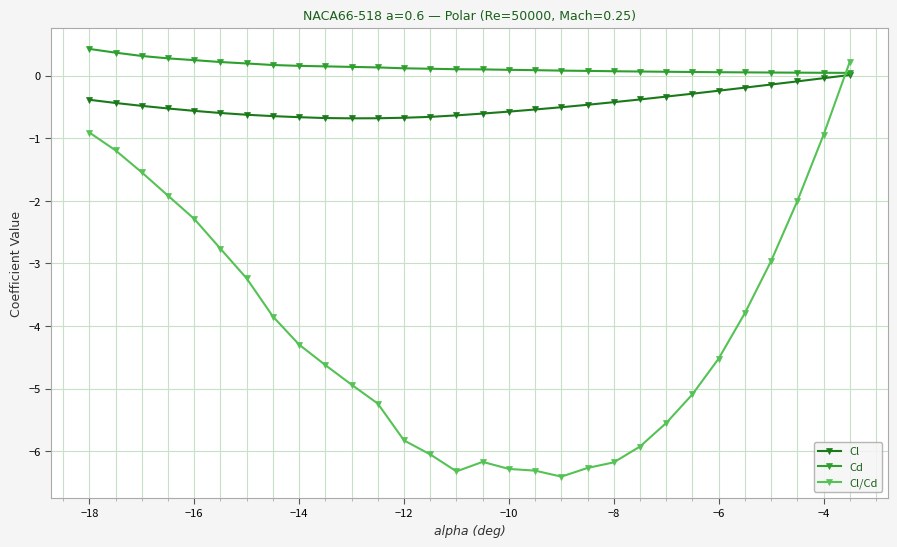

What is the highest value of the Cl/Cd series?

0.2